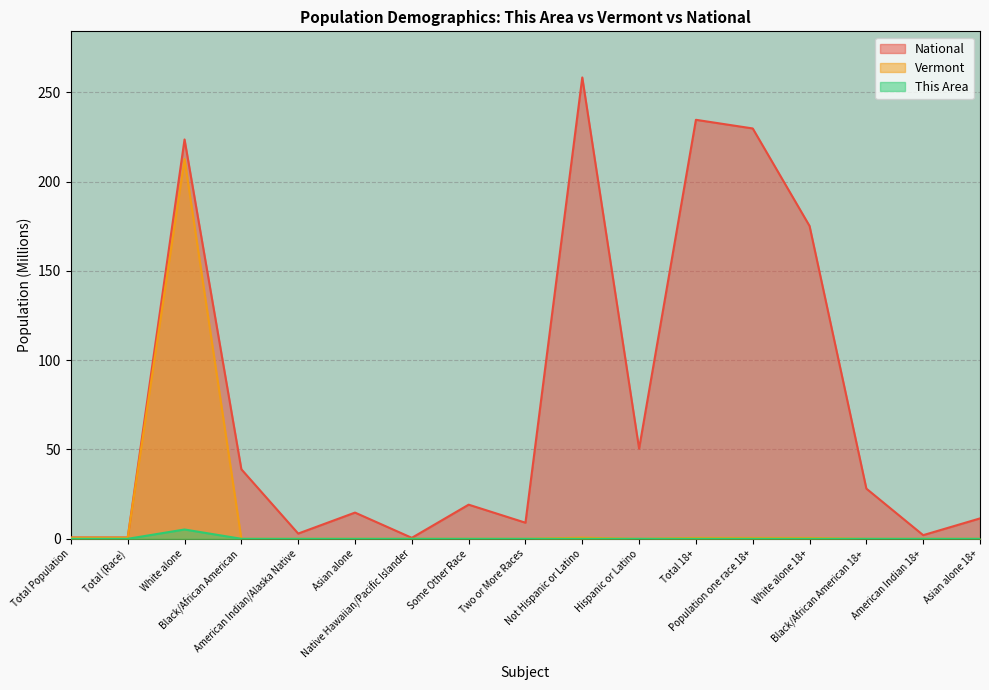

Rank the series at Population one race 18+ from highest to lowest value.

National, Vermont, This Area